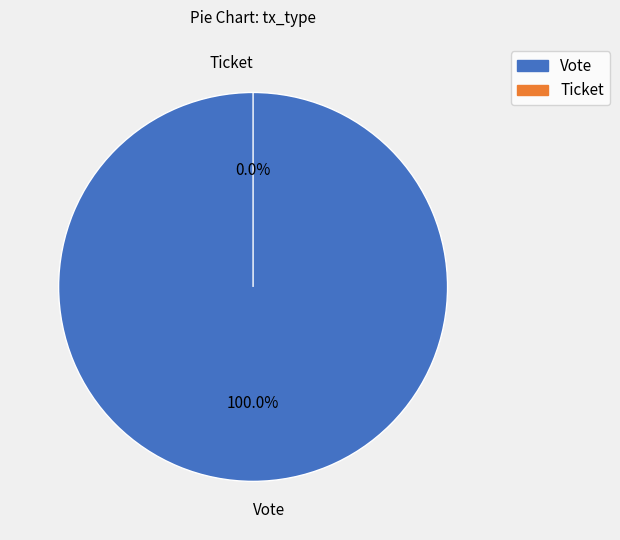

Which category has the smallest portion of the pie?

Ticket